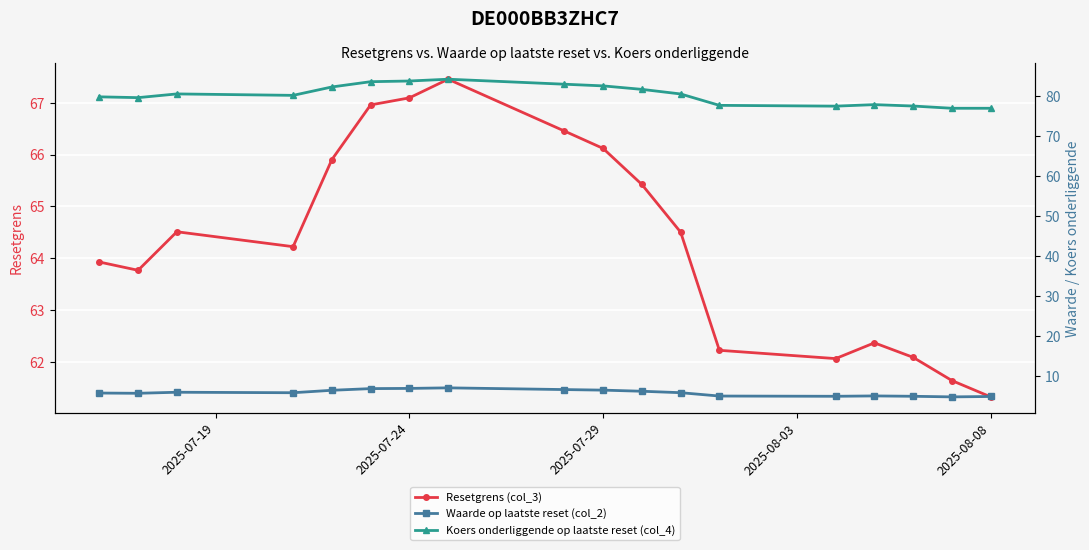

True or false: Resetgrens (col_3) has a value of 36.1 at 2025-07-29.

False